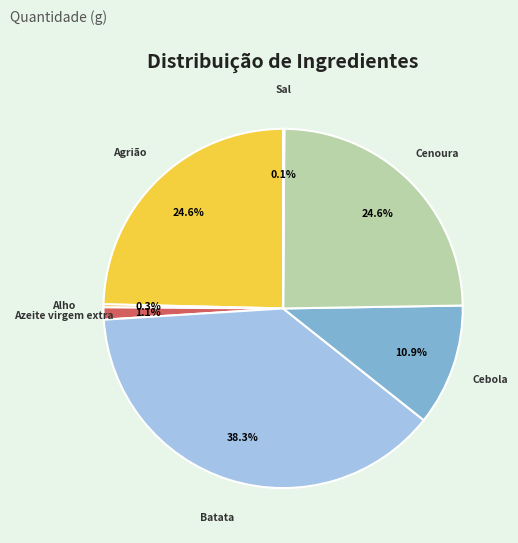

What is the ratio of the value at Agrião to the value at Batata?

0.6